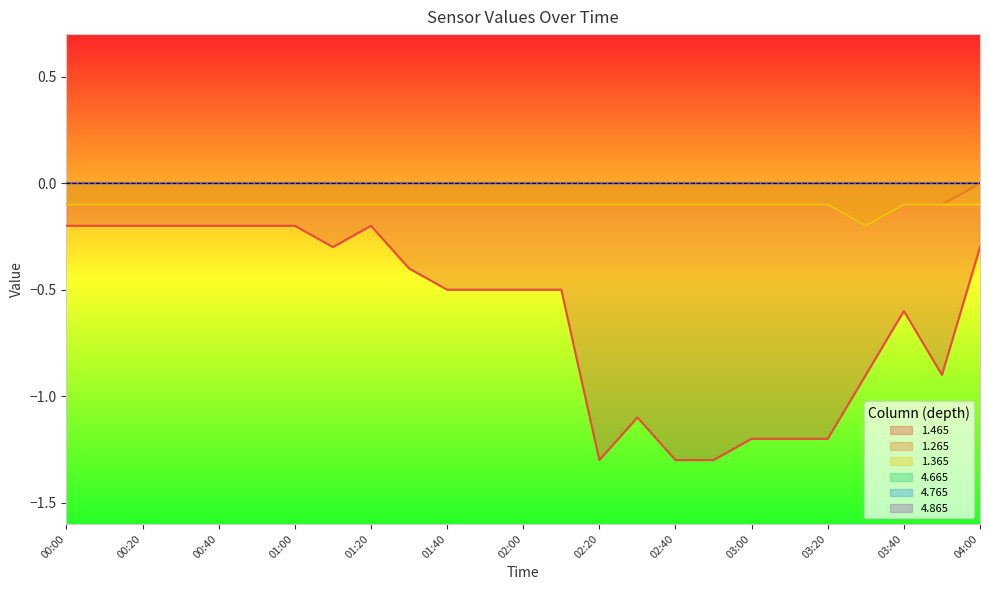

Where is the first local minimum for 1.265?

03:30